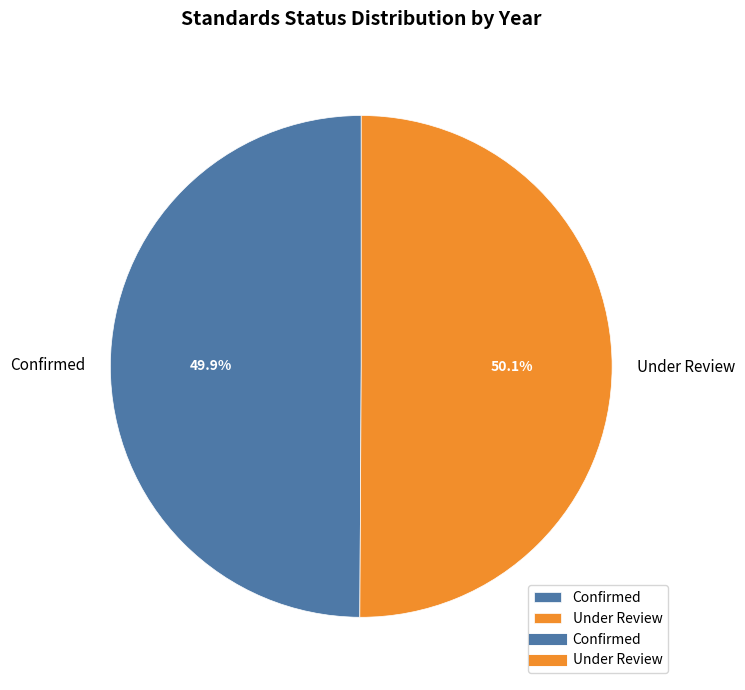

True or false: Confirmed accounts for 40% of the total.

False